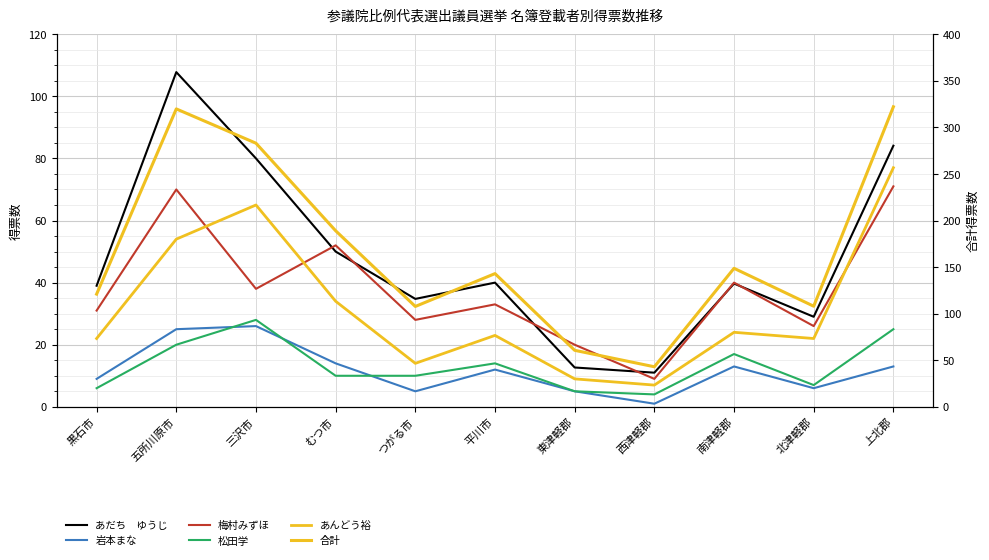

Which has a higher value, 五所川原市 or 北津軽郡?

五所川原市